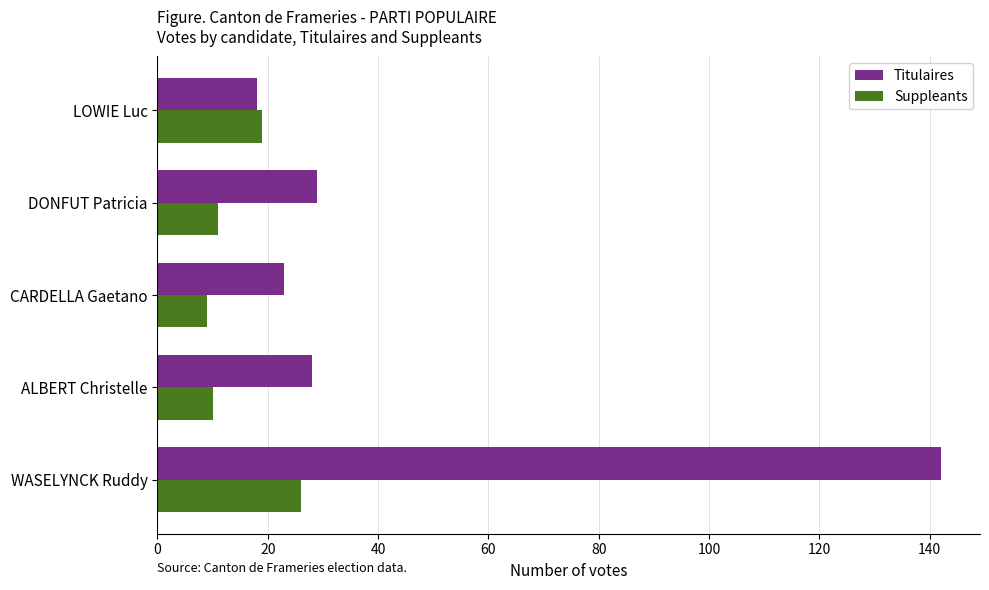

At how many categories does at least one series exceed 10?

5